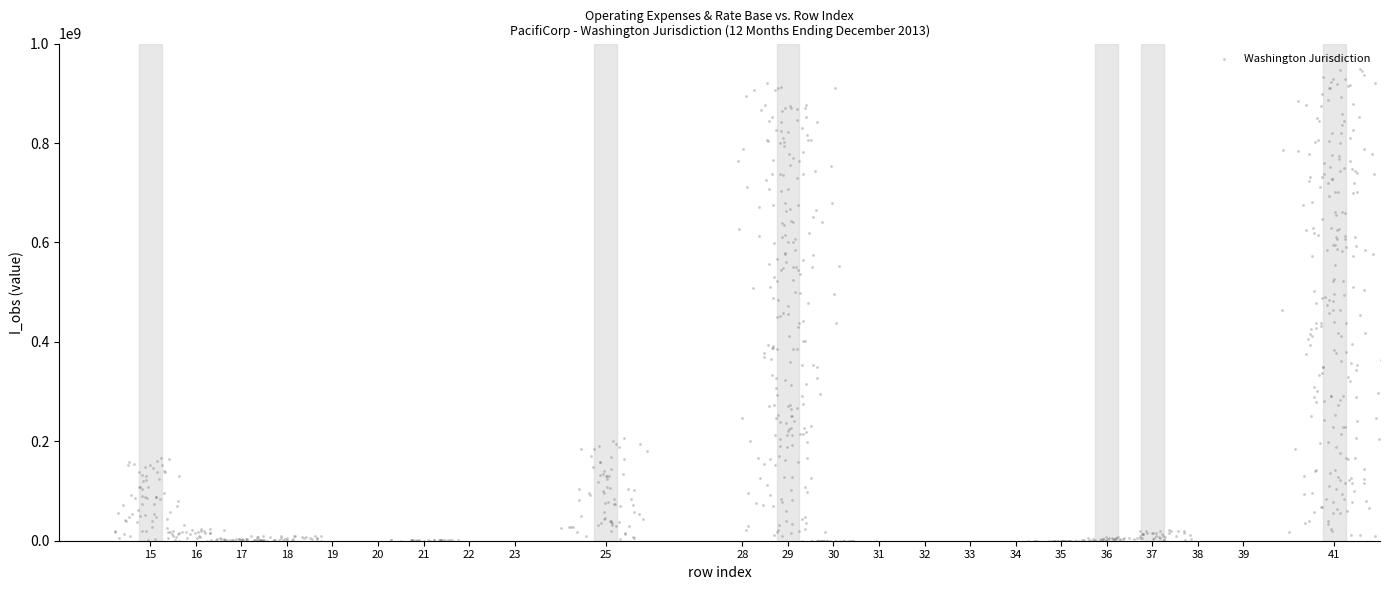

What is the range of X values (max minus min)?

27.8